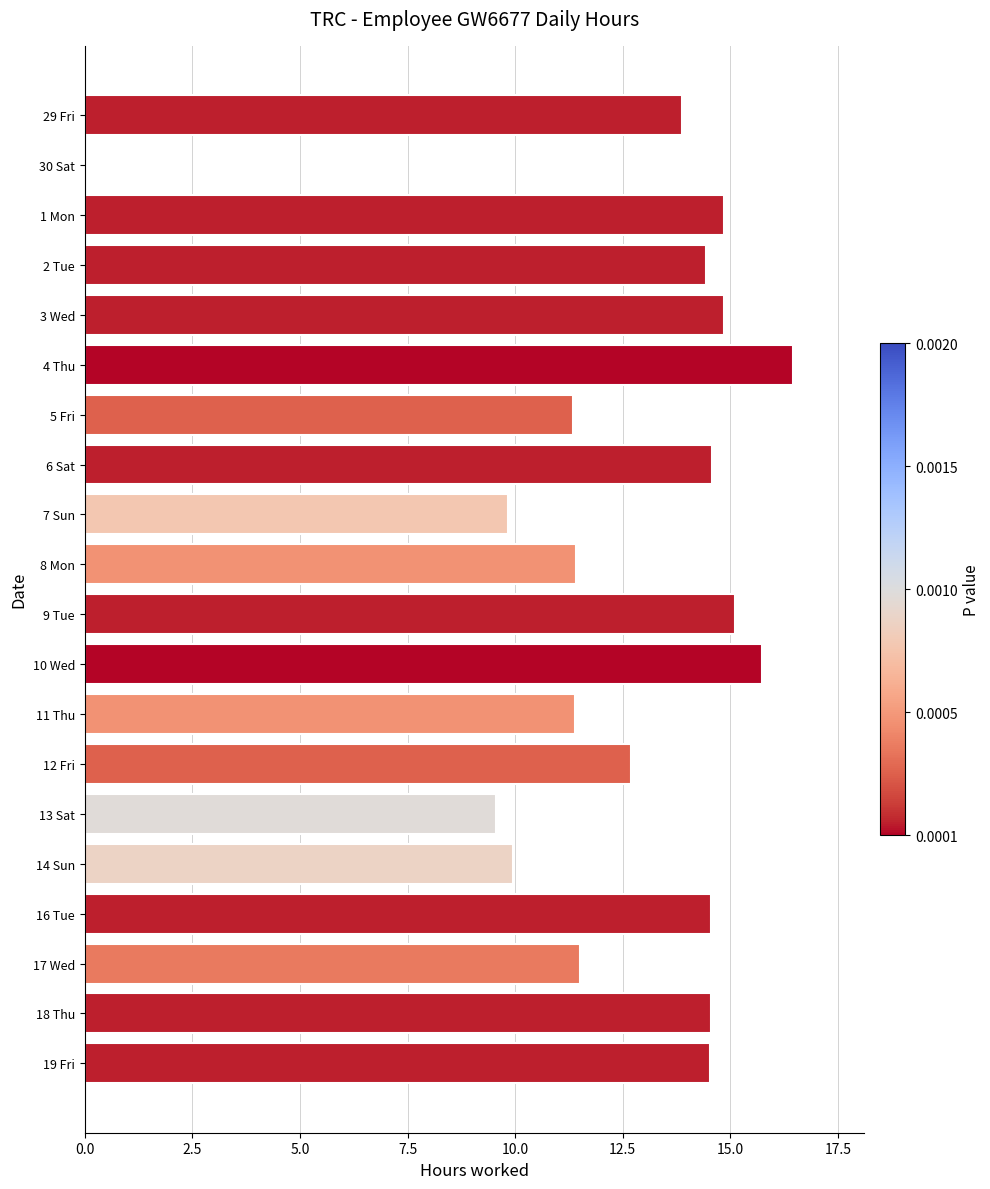

Approximately how many times larger is the value at 7 Sun compared to 4 Thu?

0.6